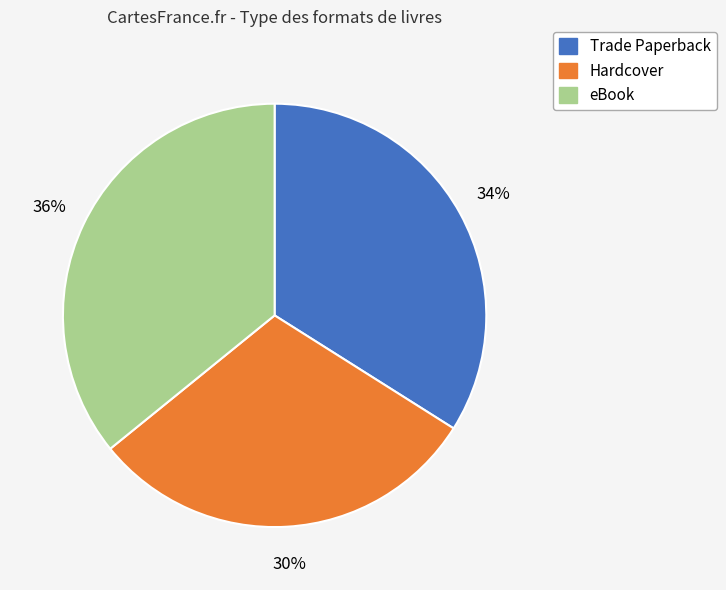

How many slices are in this pie chart?

3